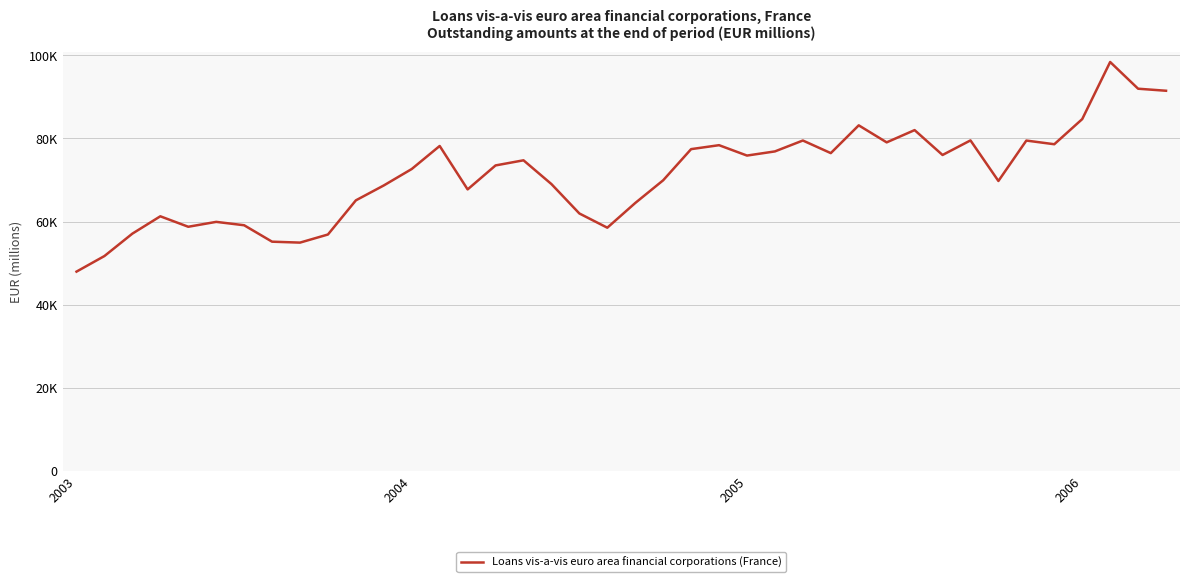

What is the label of the 35th point from the right?

5